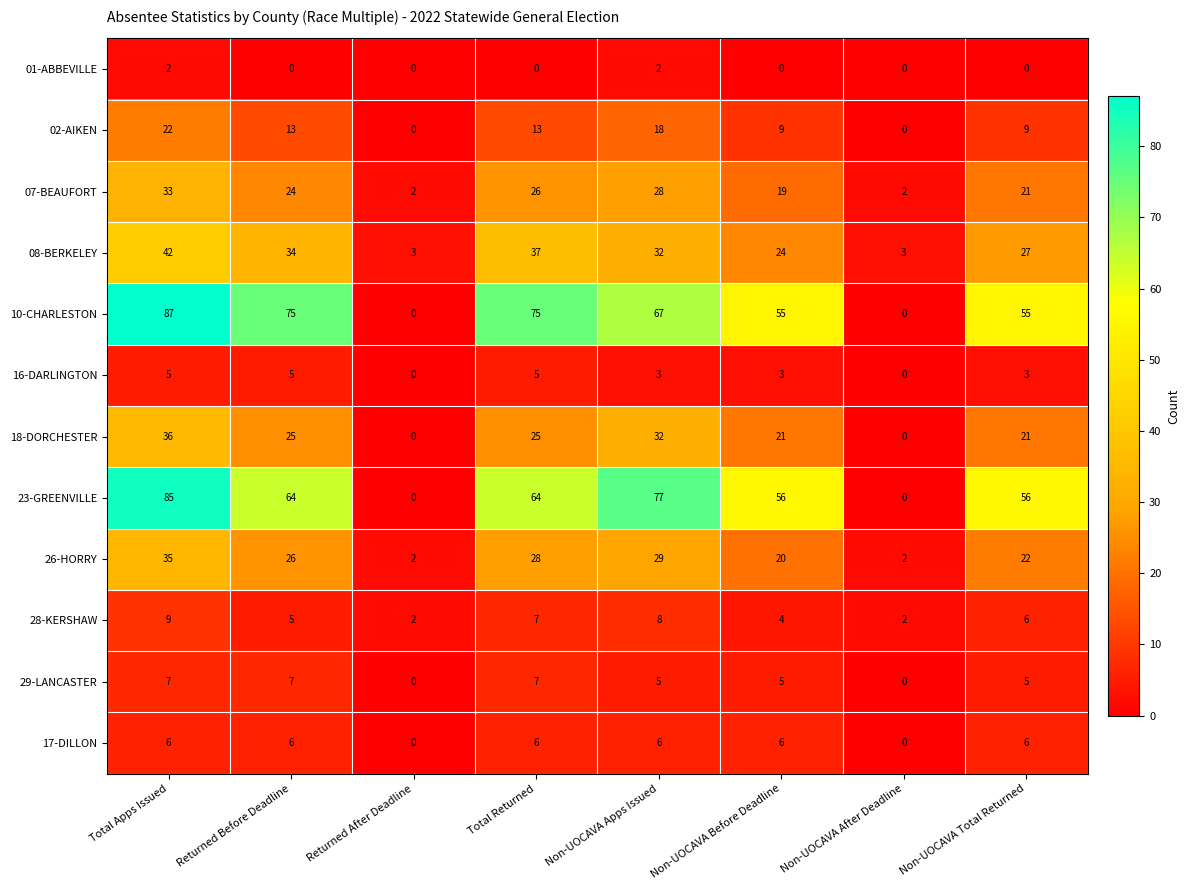

Count the number of data series in this chart.

12